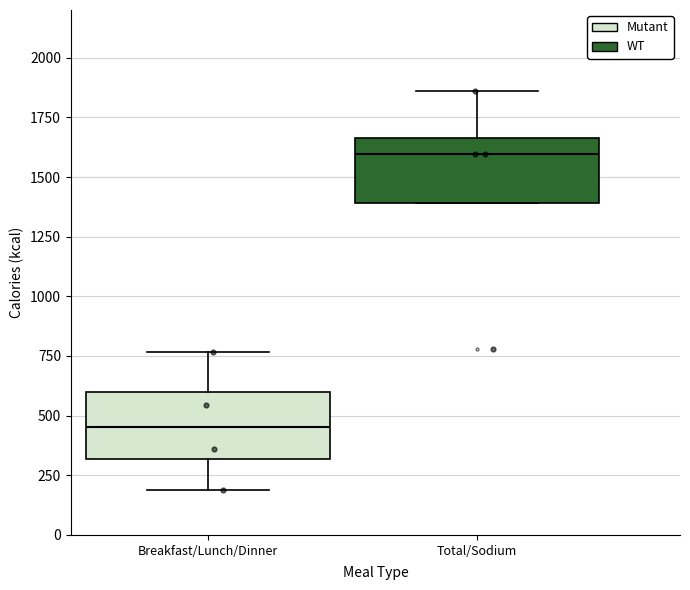

Which box has the highest median line?

Total/Sodium